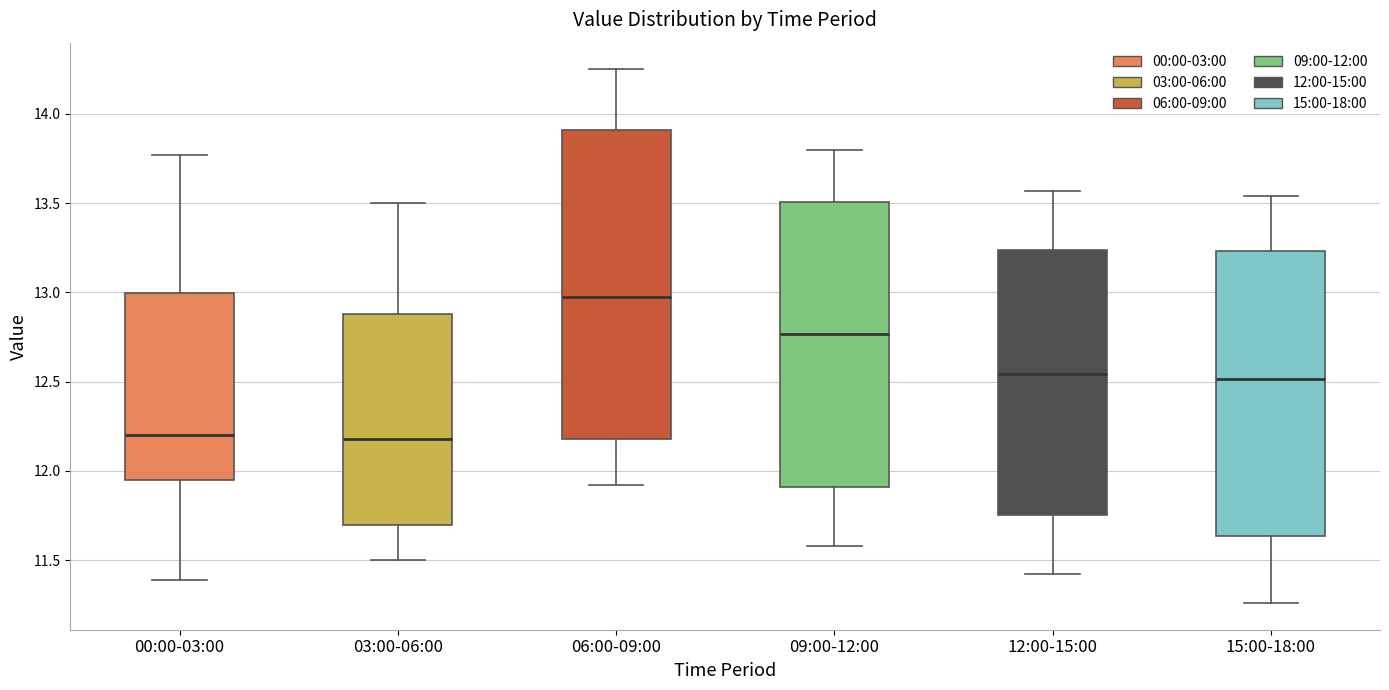

Reading left to right, transcribe this box plot: for each box, give where its median line is, the range the box spans, and where its two whiskers end, as read against the y-axis. The values are not printed on the chart, so give them approximately, as read against the axis.

00:00-03:00: median 12.20, box 11.95 to 13.00, whiskers 11.40 to 13.75
03:00-06:00: median 12.20, box 11.70 to 12.90, whiskers 11.50 to 13.50
06:00-09:00: median 13.00, box 12.20 to 13.90, whiskers 11.90 to 14.25
09:00-12:00: median 12.75, box 11.90 to 13.50, whiskers 11.60 to 13.80
12:00-15:00: median 12.55, box 11.75 to 13.25, whiskers 11.40 to 13.55
15:00-18:00: median 12.50, box 11.65 to 13.25, whiskers 11.25 to 13.55